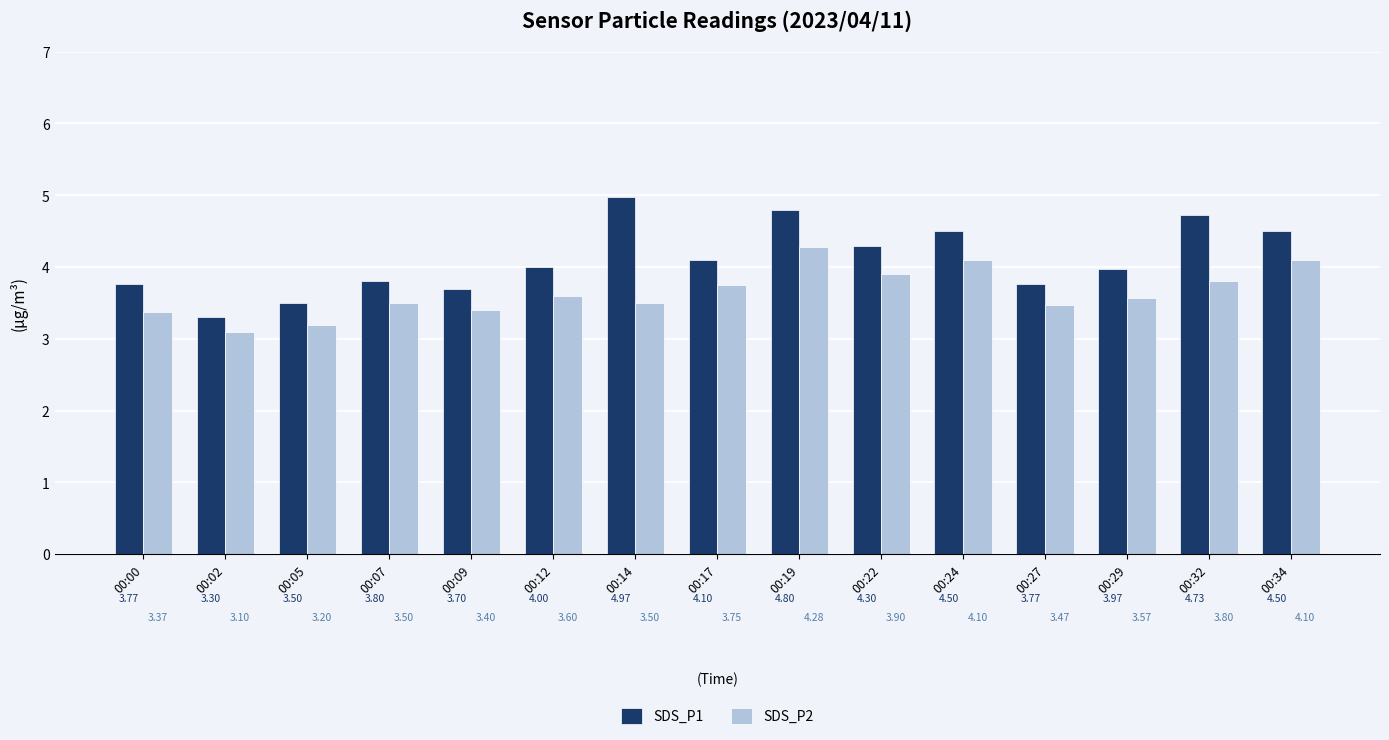

Where is SDS_P1 nearest to the value 4?

00:12